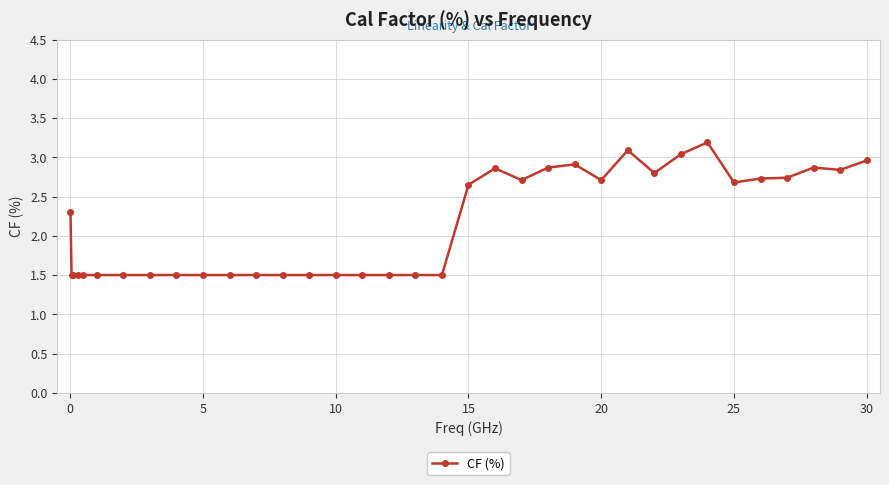

What is the difference between the second highest and minimum values?

1.6